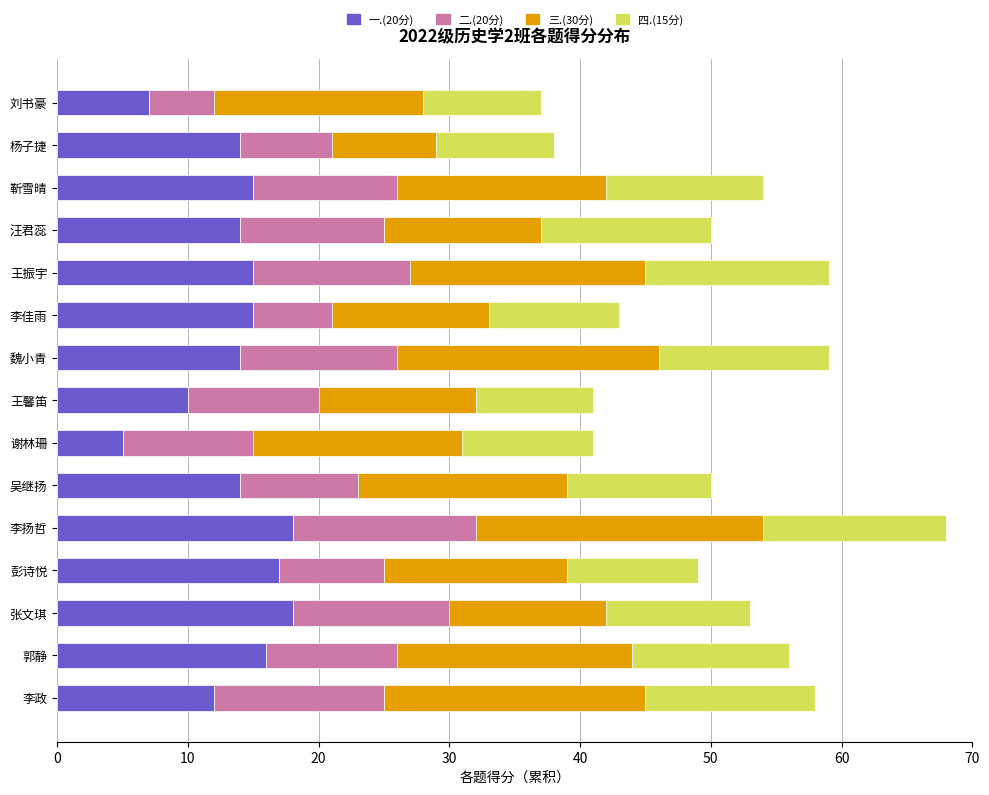

At which category is the sum across all series the highest?

李扬哲